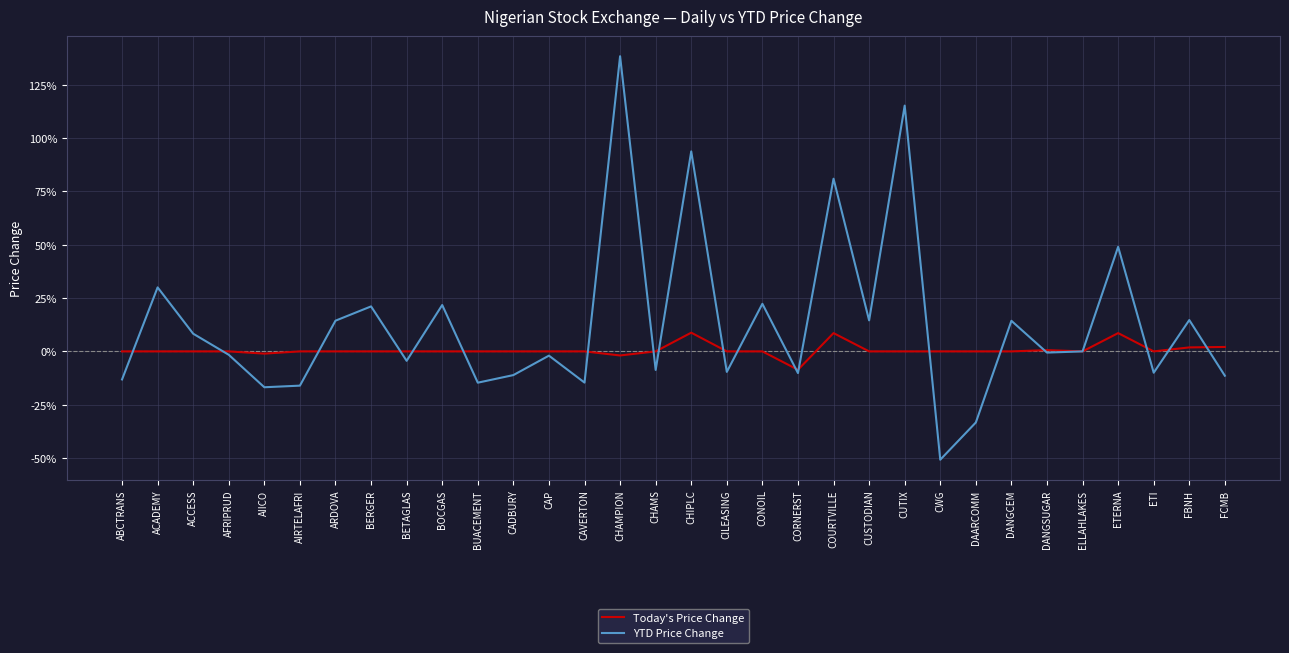

What is the sum of all Today's Price Change values?

0.2